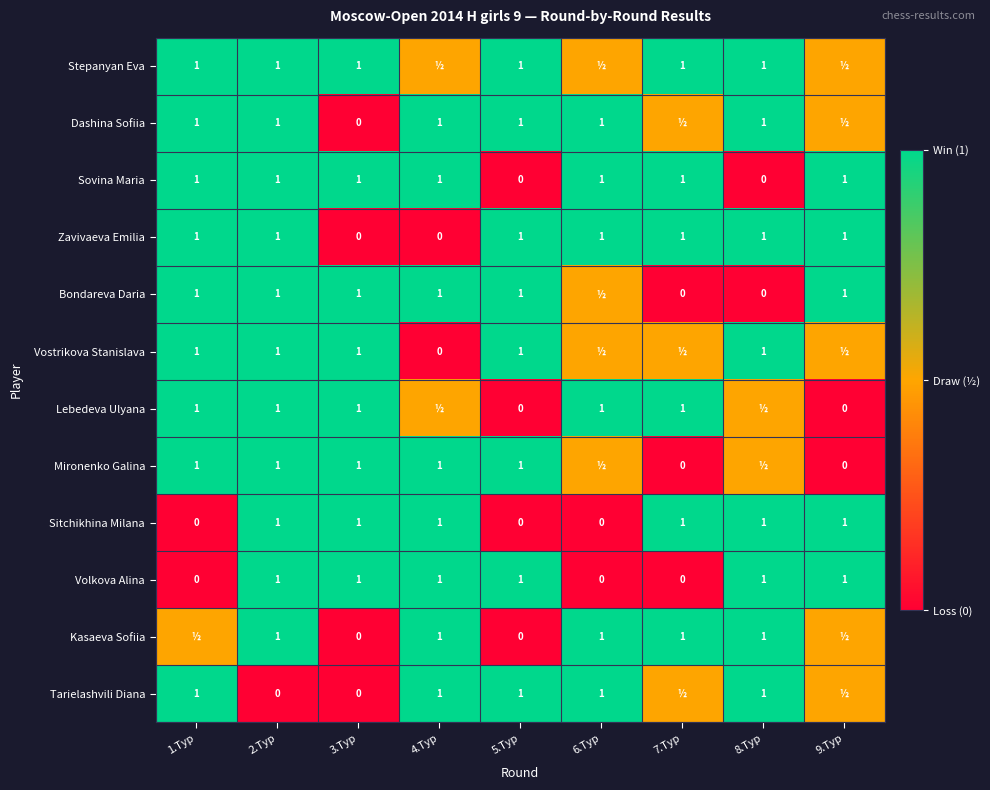

What is the sum of the Volkova Alina values at 8.Тур and 9.Тур?

2.0